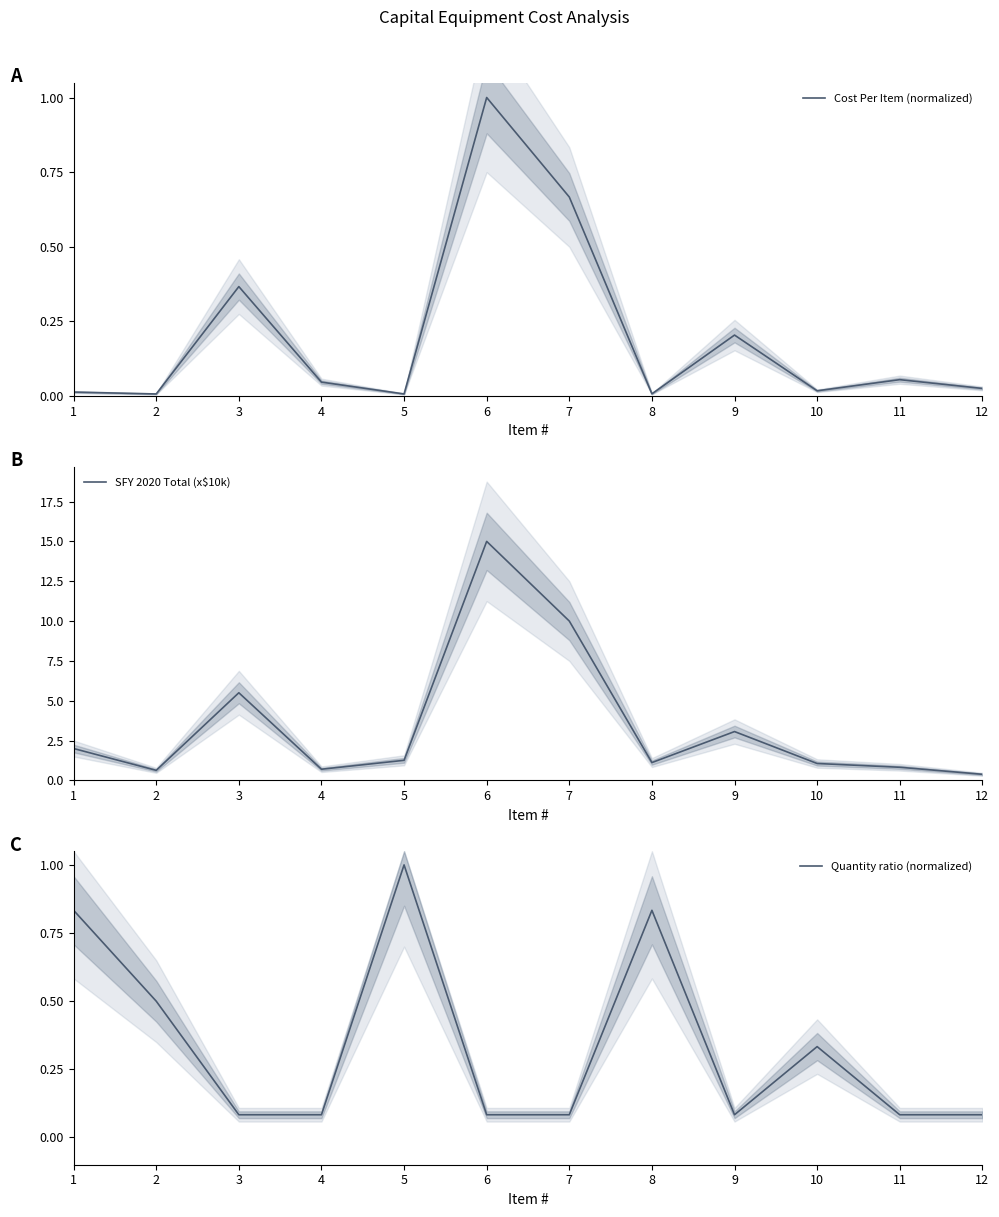

Count the number of categories in the chart.

12